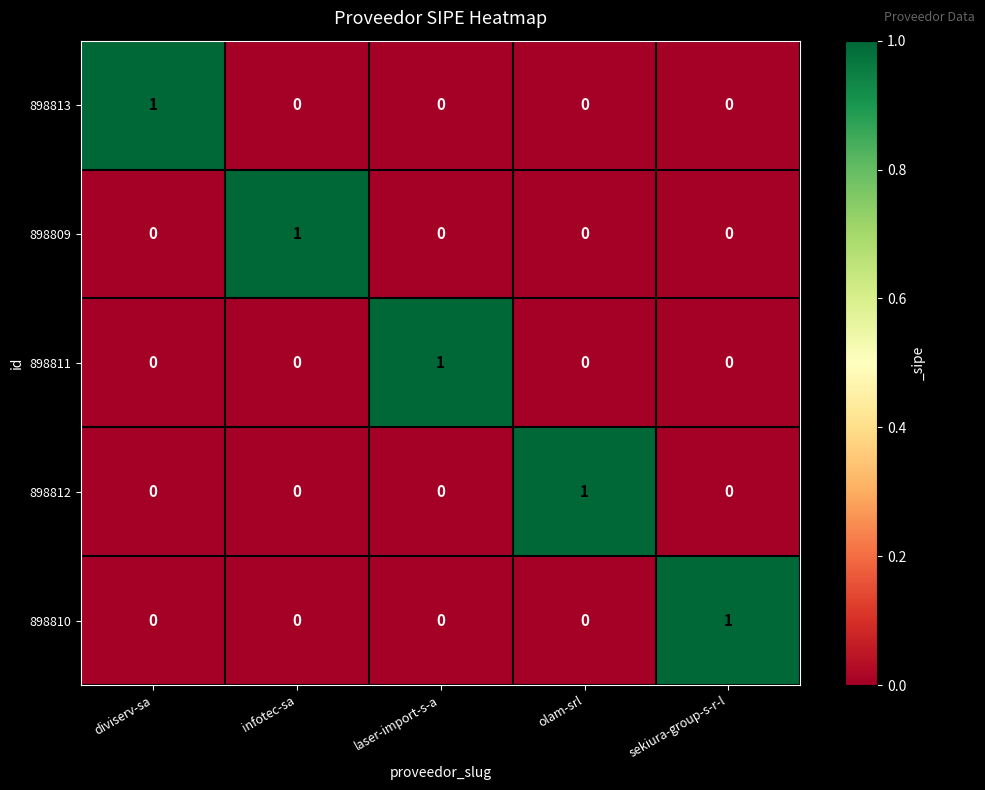

Reading left to right, transcribe all the data shown in this chart.

898813: diviserv-sa=1	infotec-sa=0	laser-import-s-a=0	olam-srl=0	sekiura-group-s-r-l=0
898809: diviserv-sa=0	infotec-sa=1	laser-import-s-a=0	olam-srl=0	sekiura-group-s-r-l=0
898811: diviserv-sa=0	infotec-sa=0	laser-import-s-a=1	olam-srl=0	sekiura-group-s-r-l=0
898812: diviserv-sa=0	infotec-sa=0	laser-import-s-a=0	olam-srl=1	sekiura-group-s-r-l=0
898810: diviserv-sa=0	infotec-sa=0	laser-import-s-a=0	olam-srl=0	sekiura-group-s-r-l=1